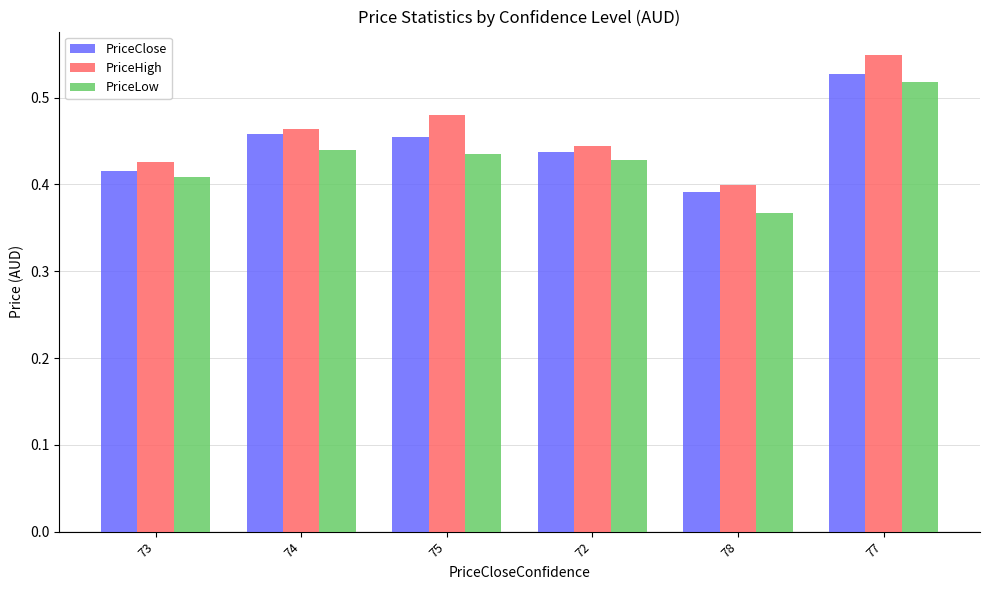

What is the label of the 3rd bar from the right?

72